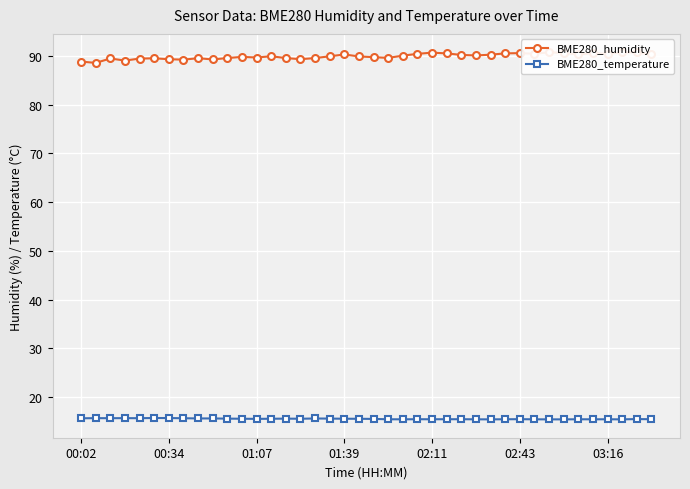

In BME280_temperature, how many points are higher than both neighbors (excluding endpoints)?

10